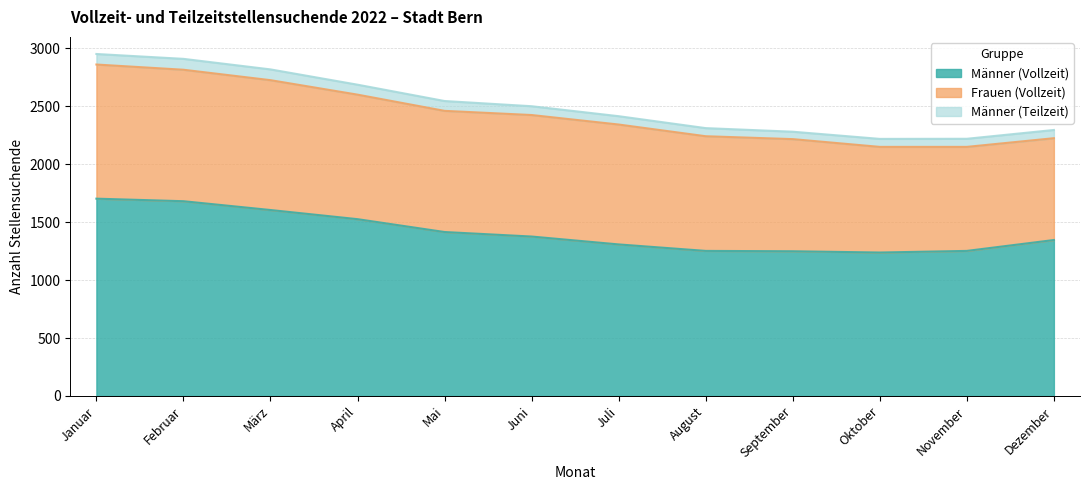

At which category is the sum across all series the highest?

Januar